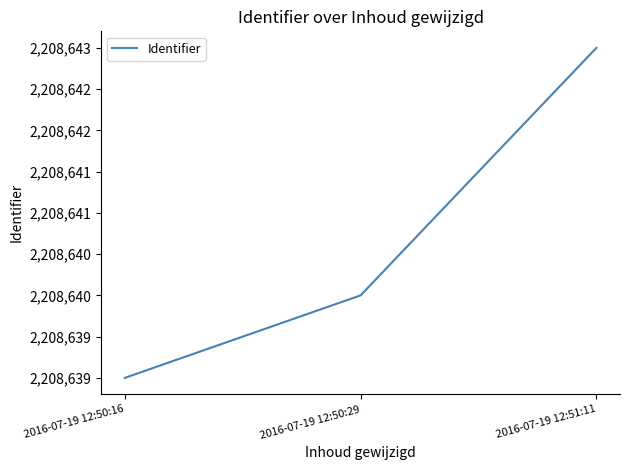

Does the chart have visible grid lines?

No